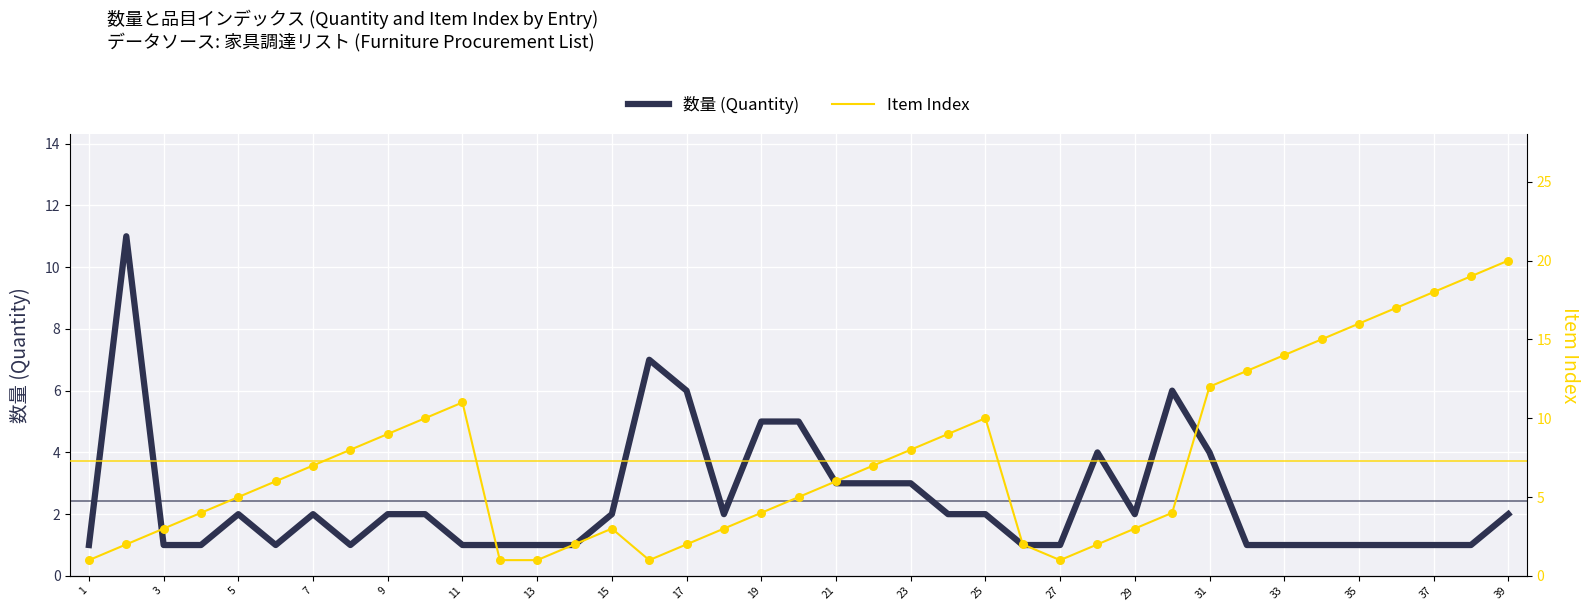

What are all the series names shown in the legend?

数量 (Quantity), Item Index